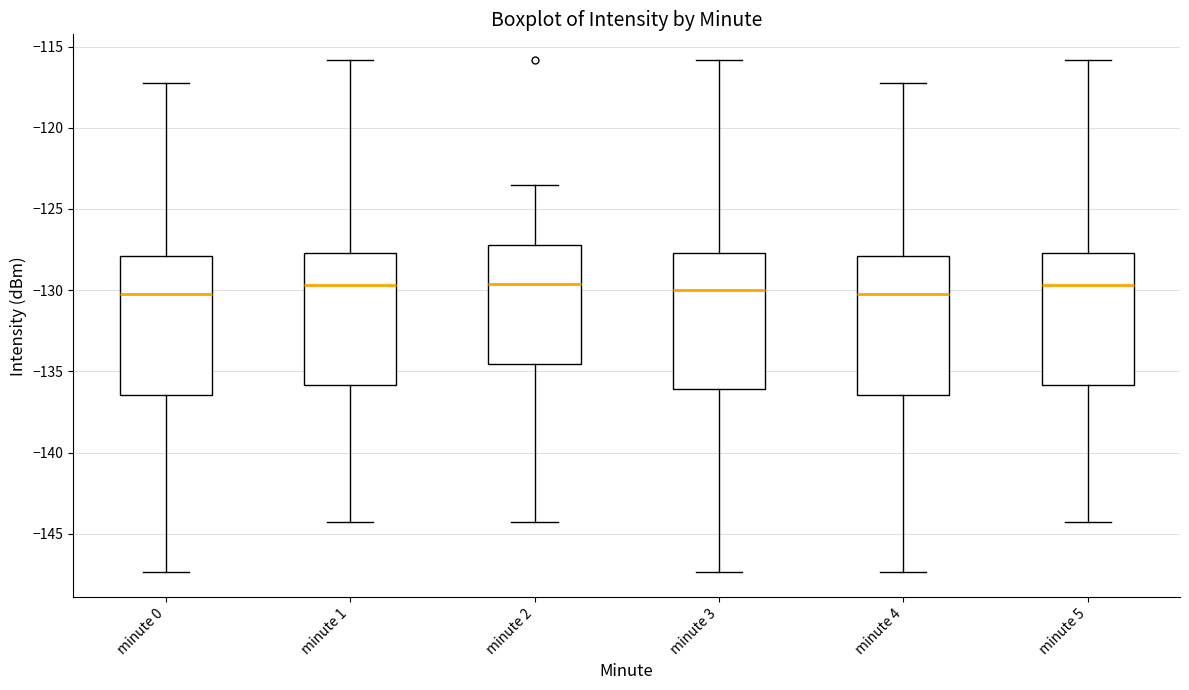

Reading left to right, read every box against the y-axis: the position of its median line, the range the box covers, and the ends of its whiskers. The values are not printed on the chart, so give them approximately, as read against the axis.

minute 0: median -130.0, box -136.5 to -128.0, whiskers -147.5 to -117.5
minute 1: median -129.5, box -136.0 to -127.5, whiskers -144.5 to -116.0
minute 2: median -129.5, box -134.5 to -127.0, whiskers -144.5 to -123.5
minute 3: median -130.0, box -136.0 to -127.5, whiskers -147.5 to -116.0
minute 4: median -130.0, box -136.5 to -128.0, whiskers -147.5 to -117.5
minute 5: median -129.5, box -136.0 to -127.5, whiskers -144.5 to -116.0